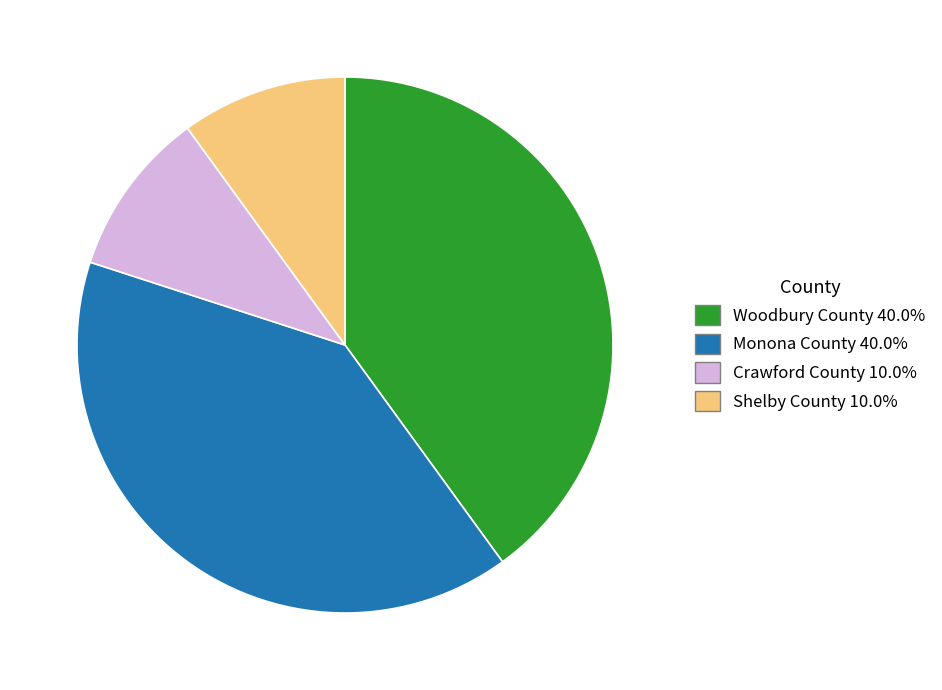

Is there a majority slice in this chart?

No